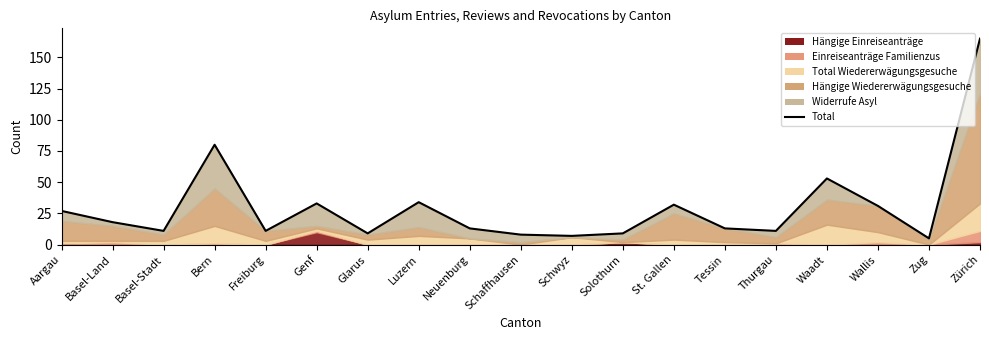

Reading left to right, extract all data points from this chart.

27	18	11	80	11	33	9	34	13	8	7	9	32	13	11	53	31	5	165